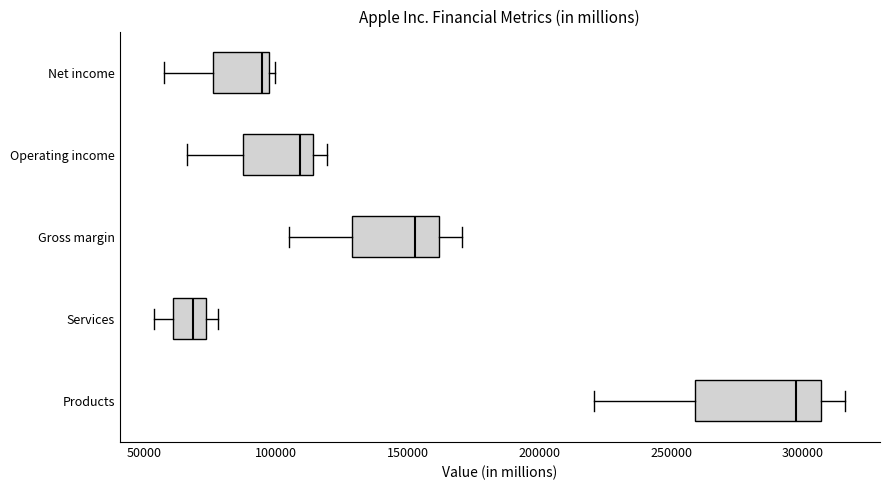

Where does the left whisker of the box for Net income end on the x-axis? The values are not printed on the chart, so give them approximately, as read against the axis.

55000